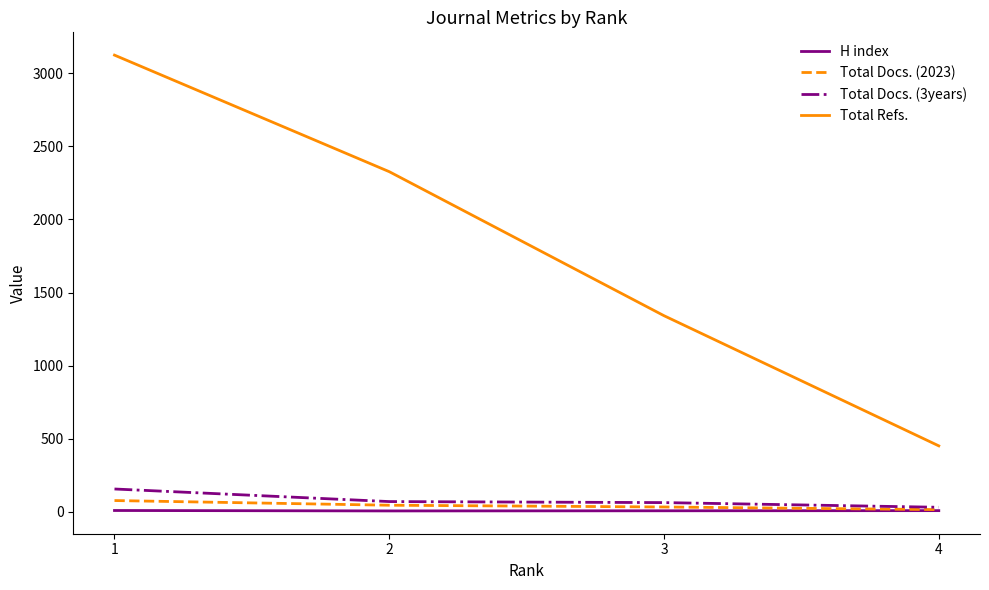

True or false: Total Docs. (2023) and Total Refs. cross at least once.

False